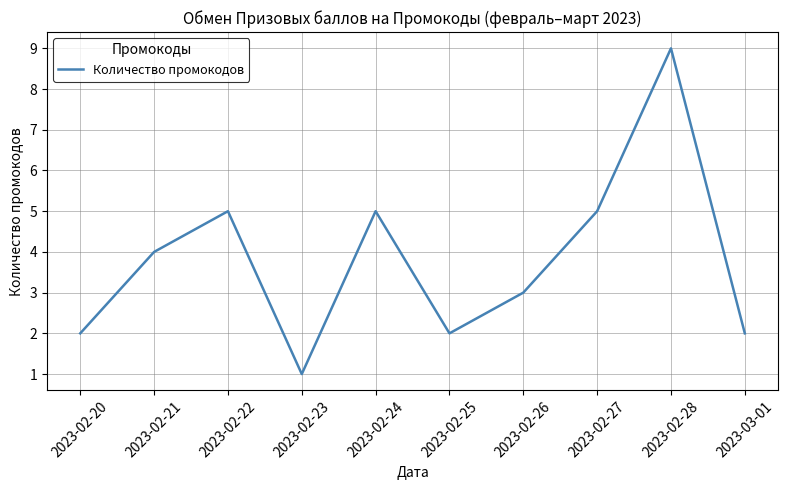

What is the difference between the values at 2023-03-01 and 2023-02-21?

2